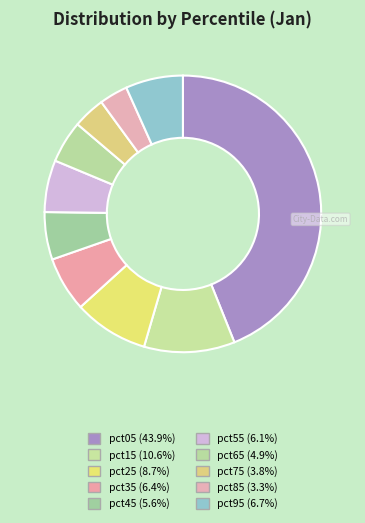

To the nearest percent, what portion does pct75 represent?

4%